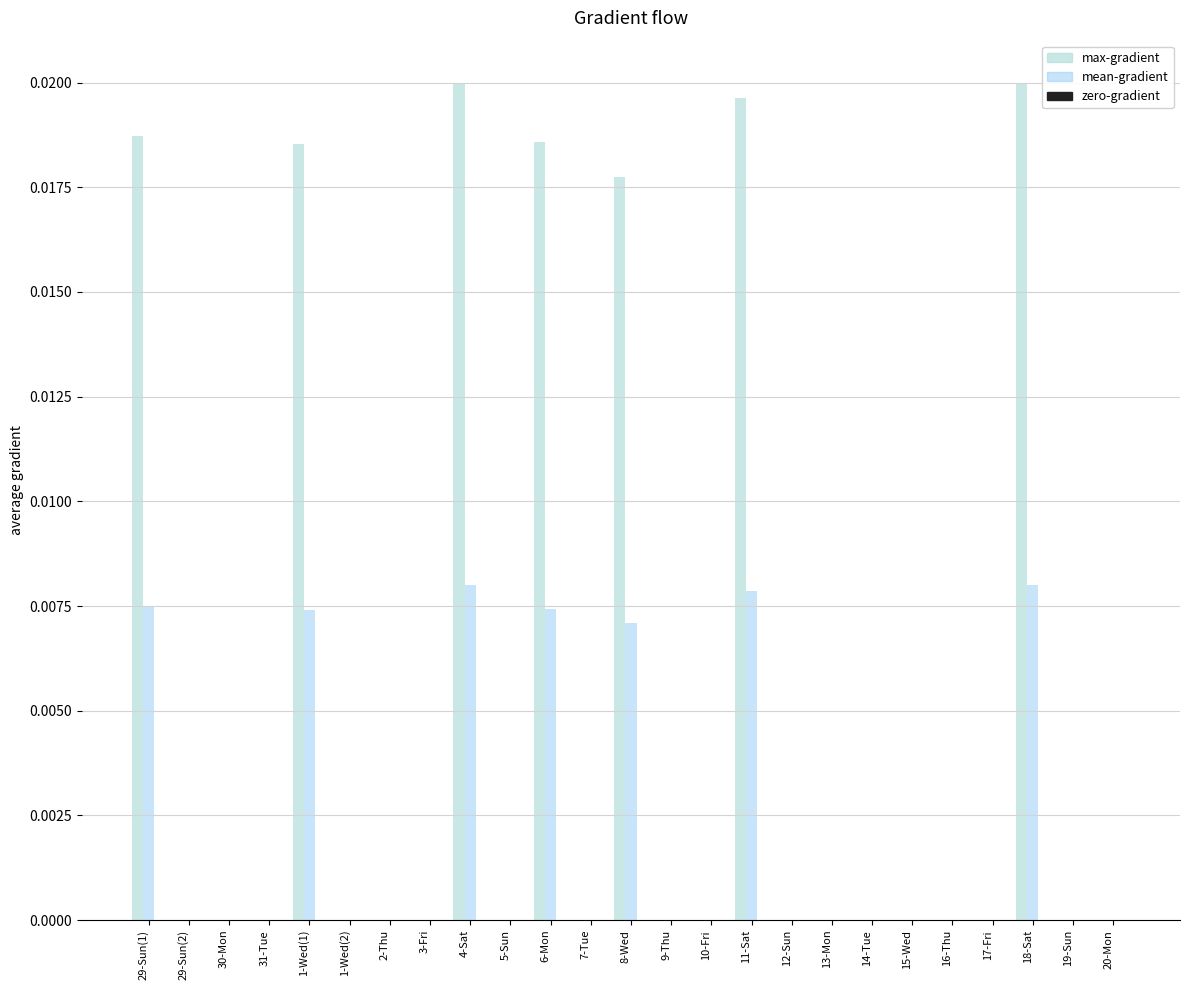

True or false: max-gradient has a value of 0.0 at 1-Wed(2).

True